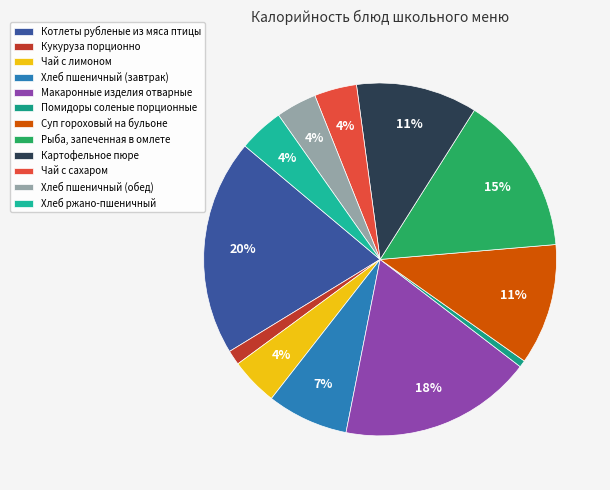

What percentage is the Чай с лимоном slice, to the nearest percent?

4%